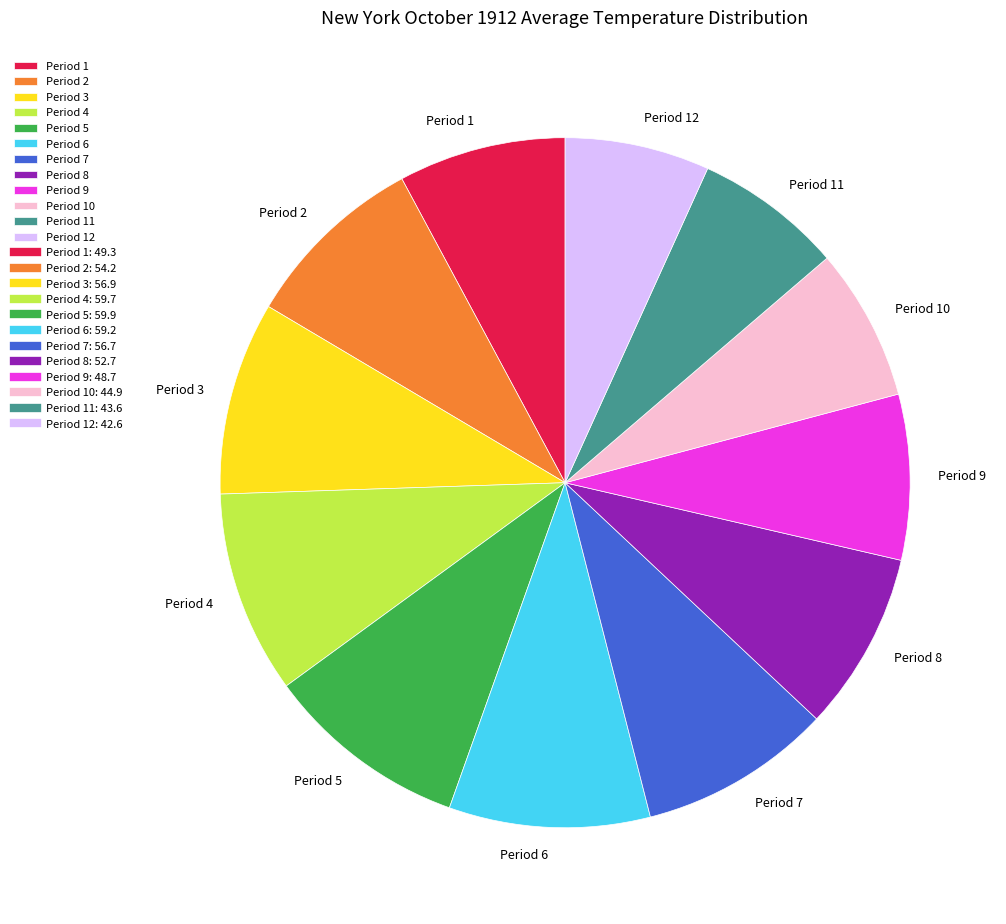

Is there any slice that represents more than half of the pie?

No